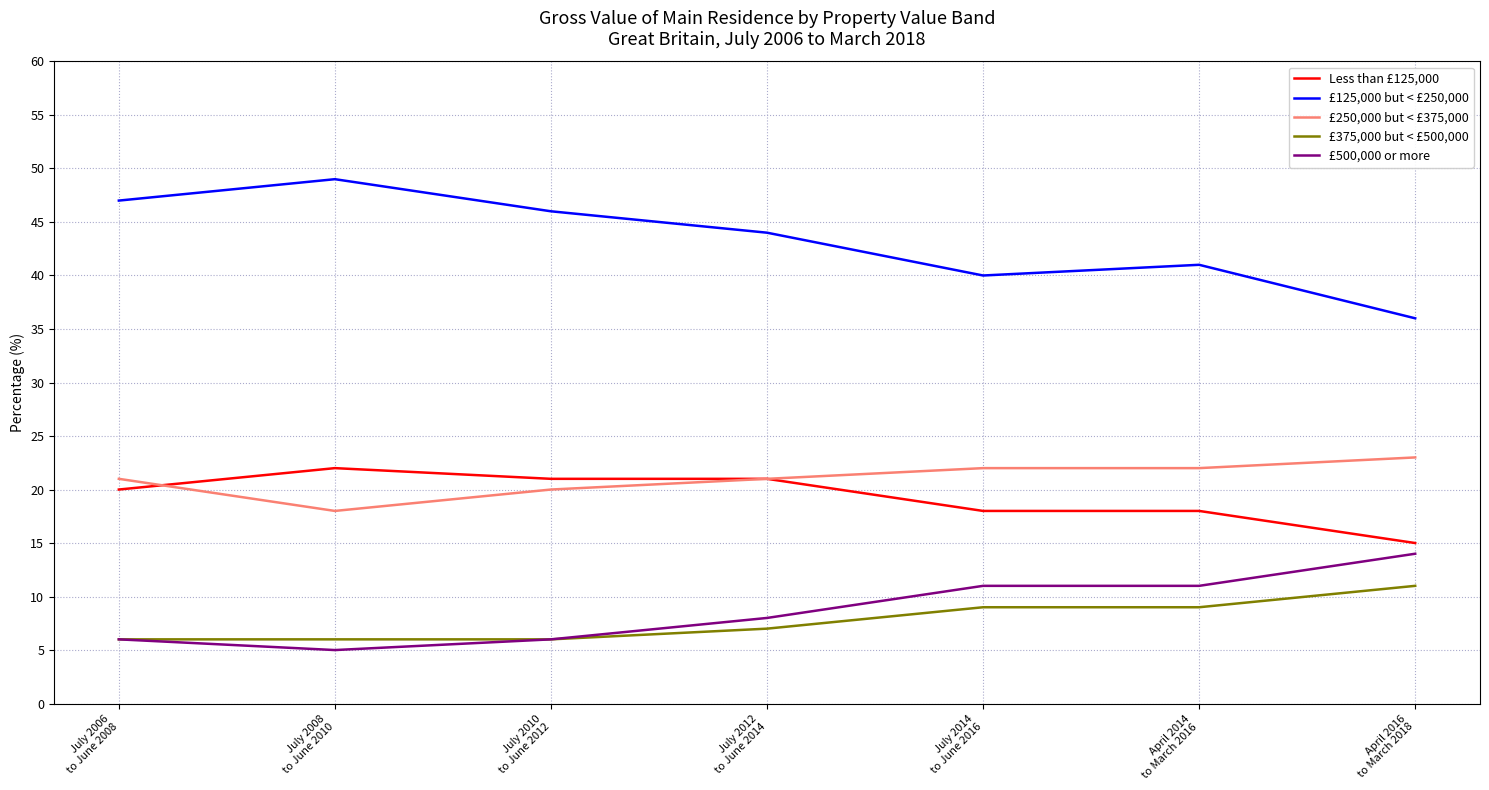

Is this an area chart (filled region under the line)?

No